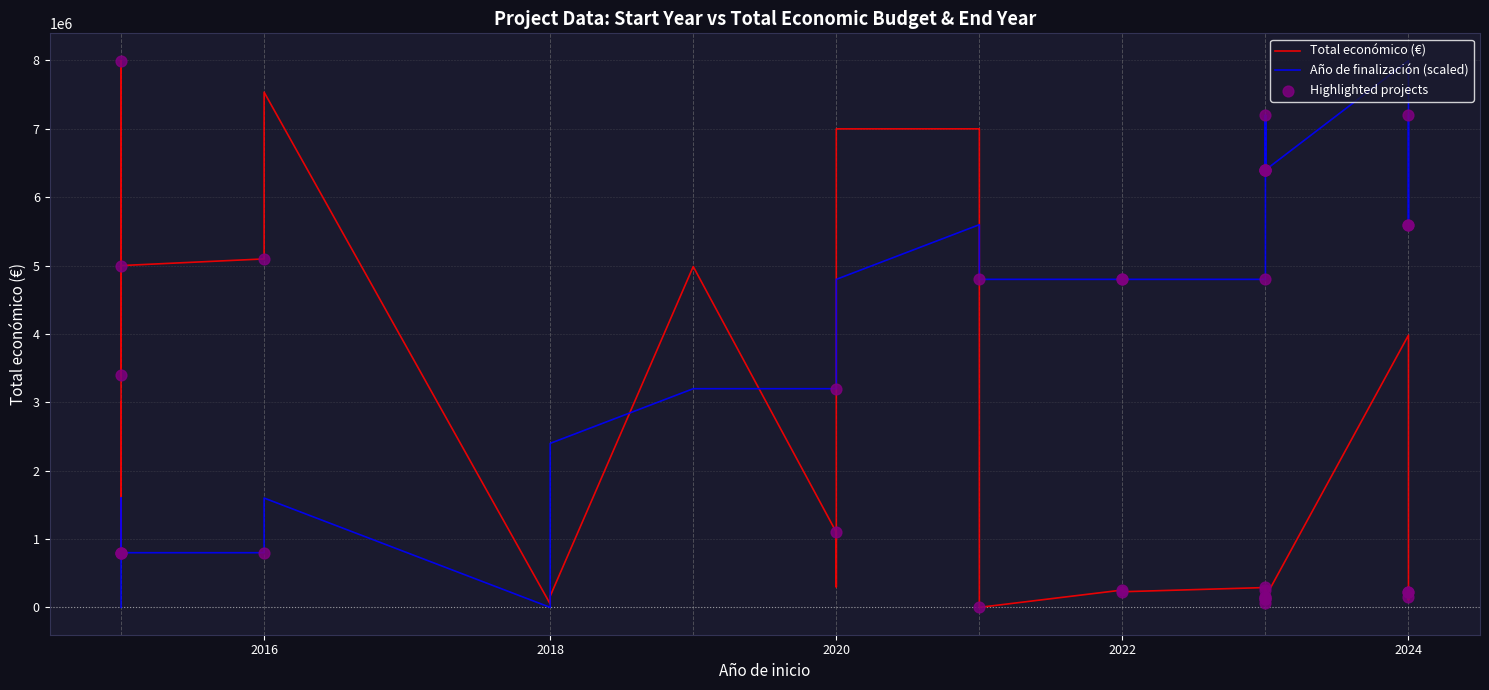

What is the total value across all series at 8?

6988303